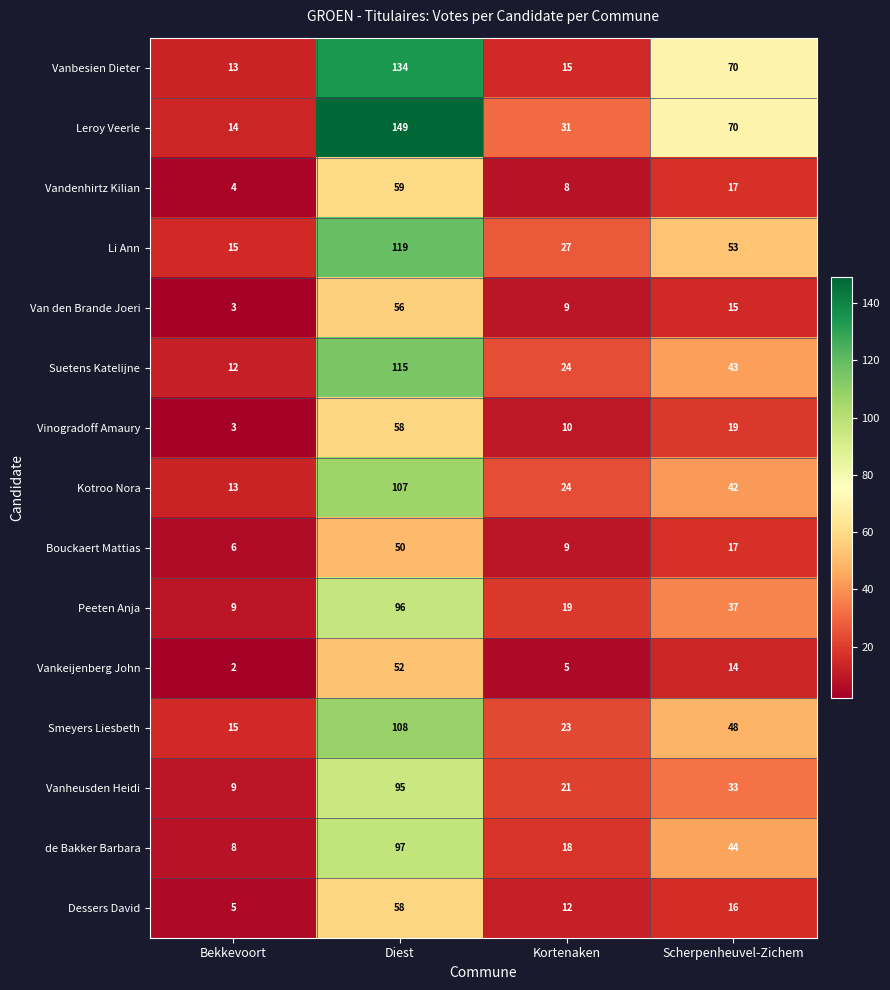

Which series has the largest range (max minus min)?

Leroy Veerle